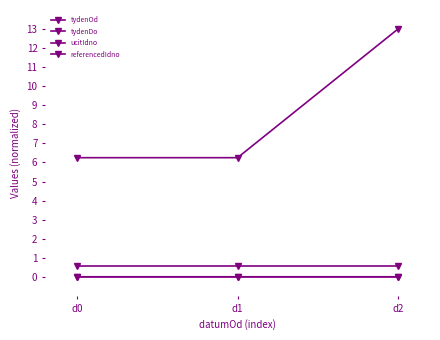

Is this an area chart (filled region under the line)?

No